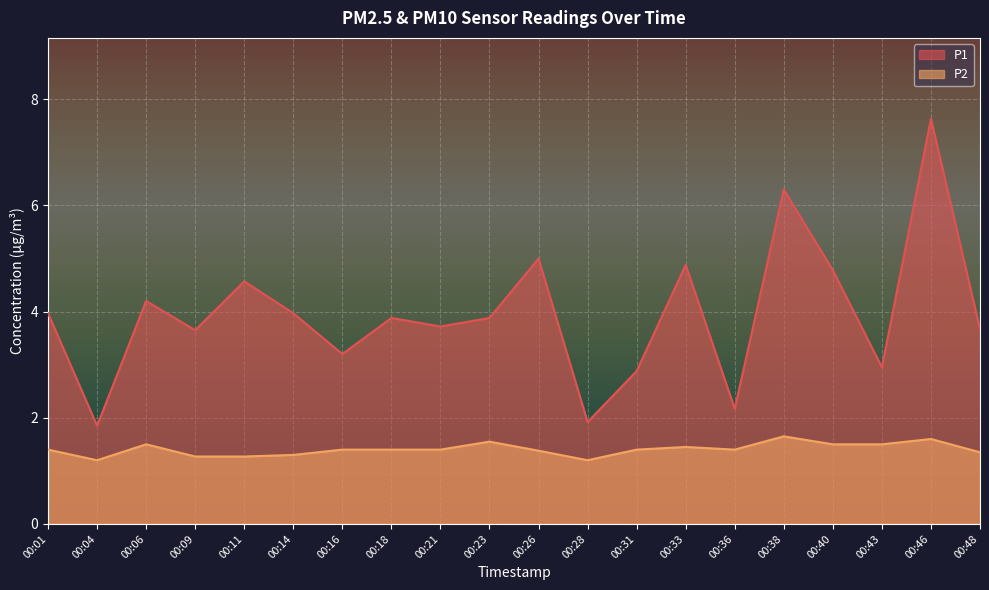

True or false: P1 and P2 cross at least once.

False